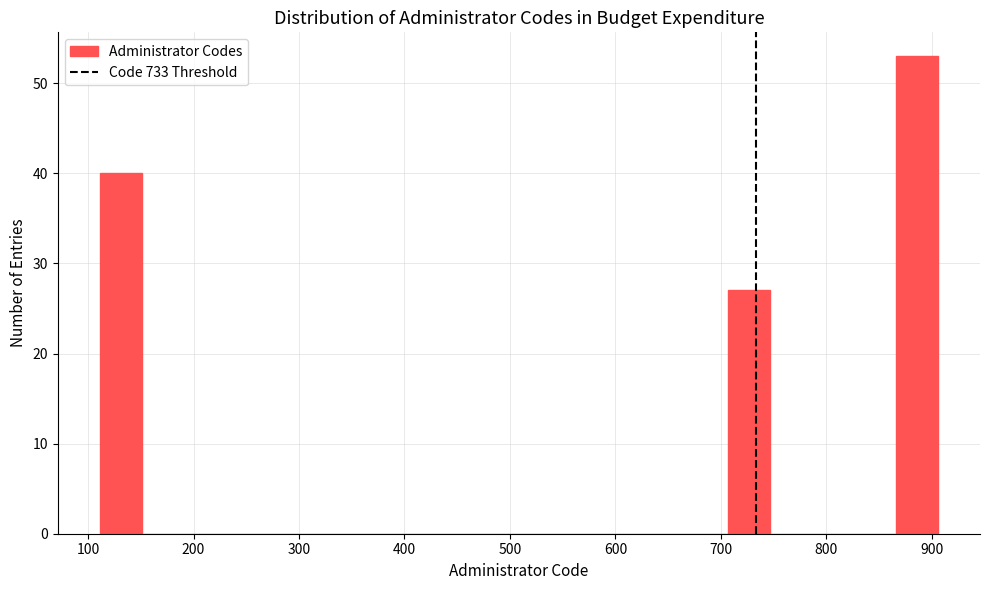

Read against the x-axis, roughly where is the centre of the tallest bar?

890